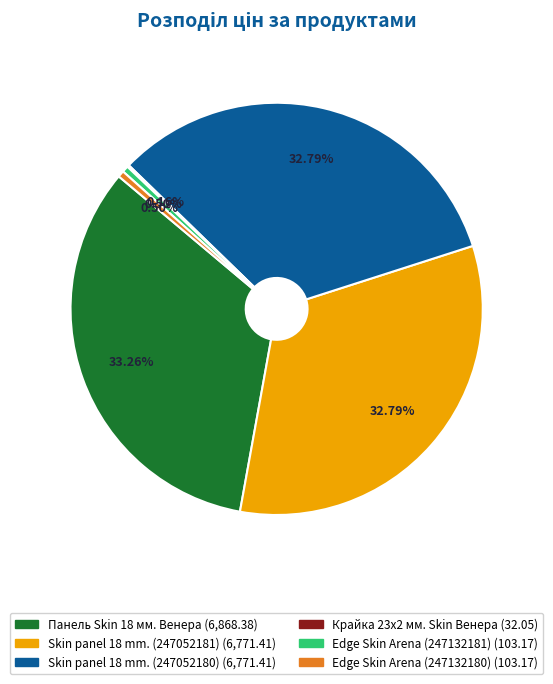

What is the ratio of the value at Edge Skin Arena (247132180) to the value at Edge Skin Arena (247132181)?

1.0